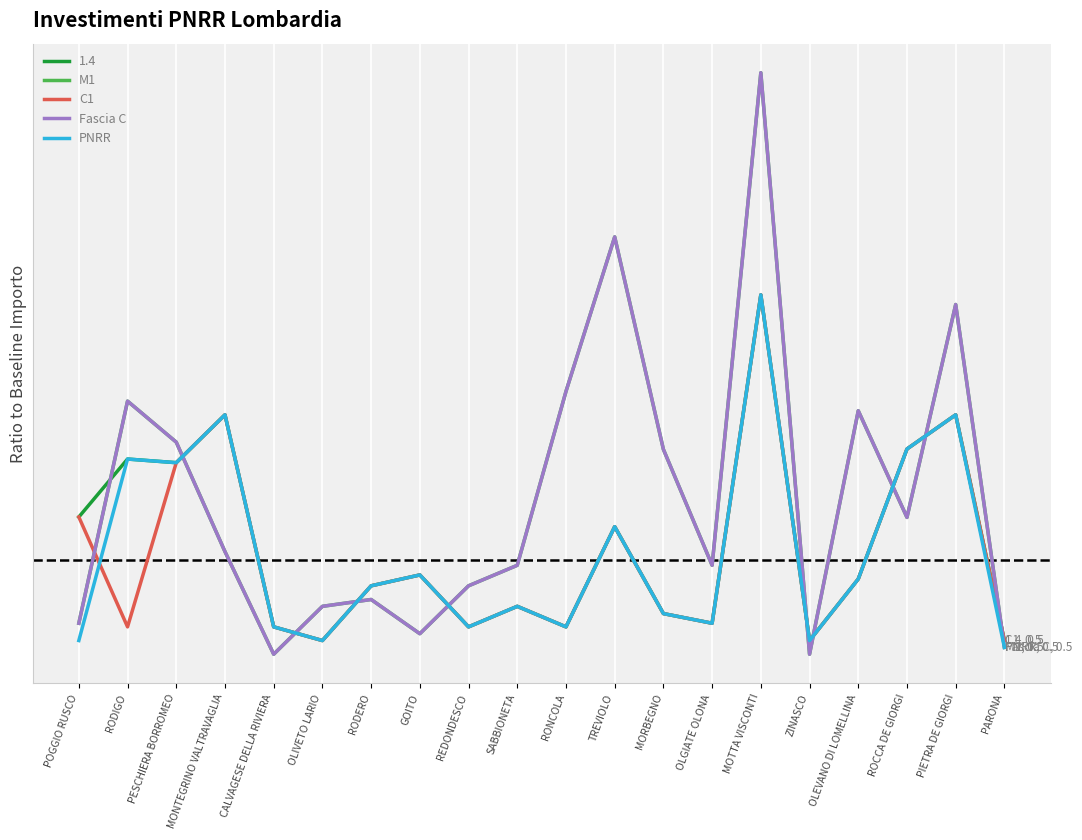

Does the chart display data point markers on the line(s)?

No